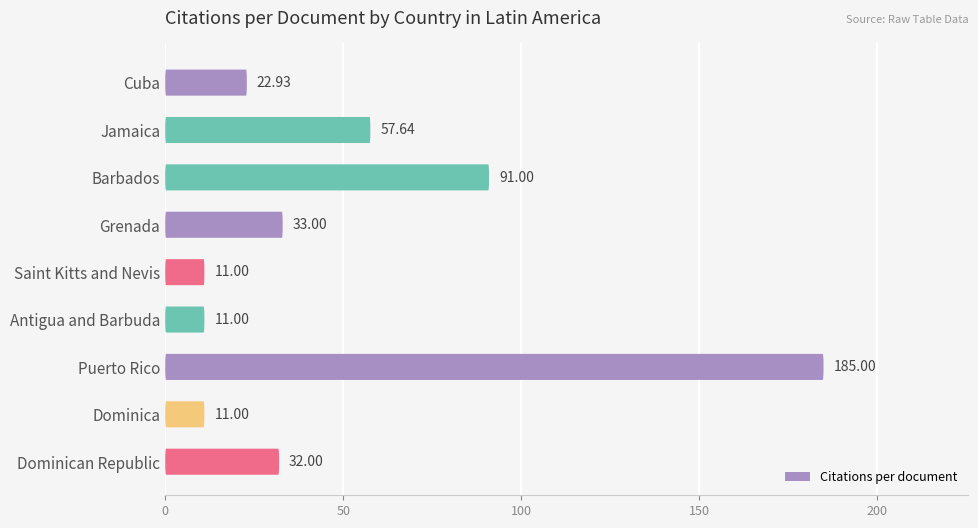

Reading left to right, list all the values displayed in this chart.

Cuba=22.9	Jamaica=57.6	Barbados=91.0	Grenada=33.0	Saint Kitts and Nevis=11.0	Antigua and Barbuda=11.0	Puerto Rico=185.0	Dominica=11.0	Dominican Republic=32.0